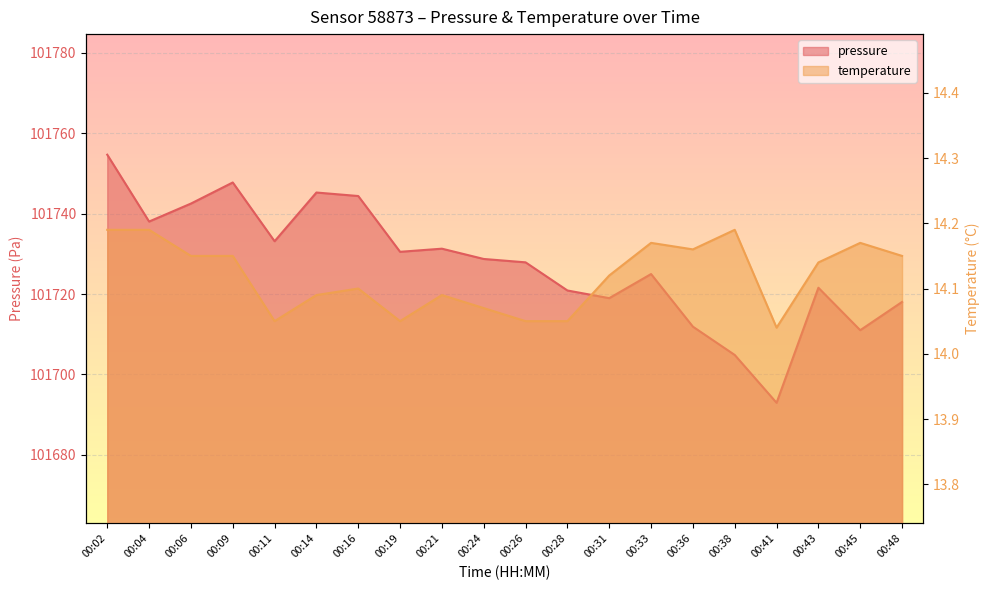

What is the sum of the temperature values at 00:06 and 00:33?

28.3